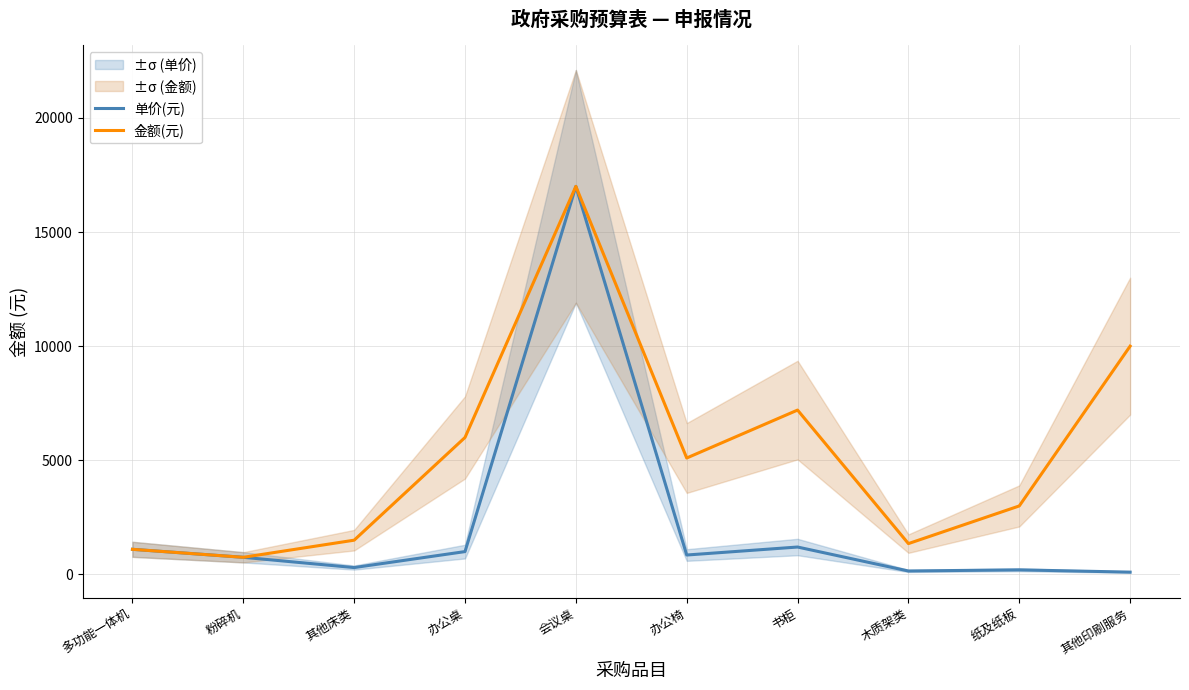

What is the total value across all series at 粉碎机?

1500